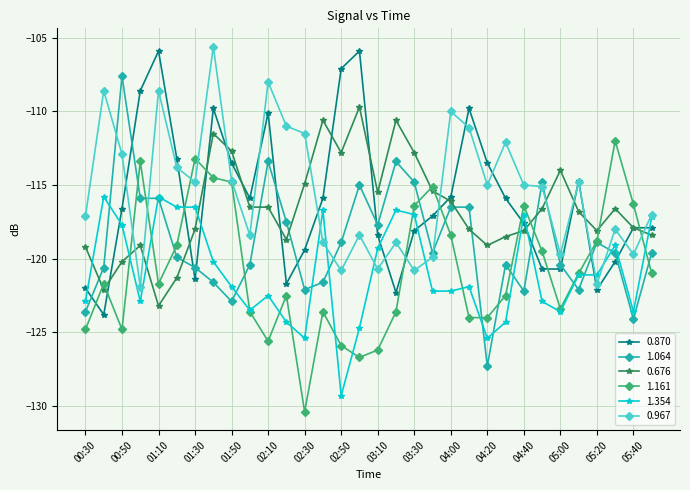

Which series has the widest spread of values?

1.064